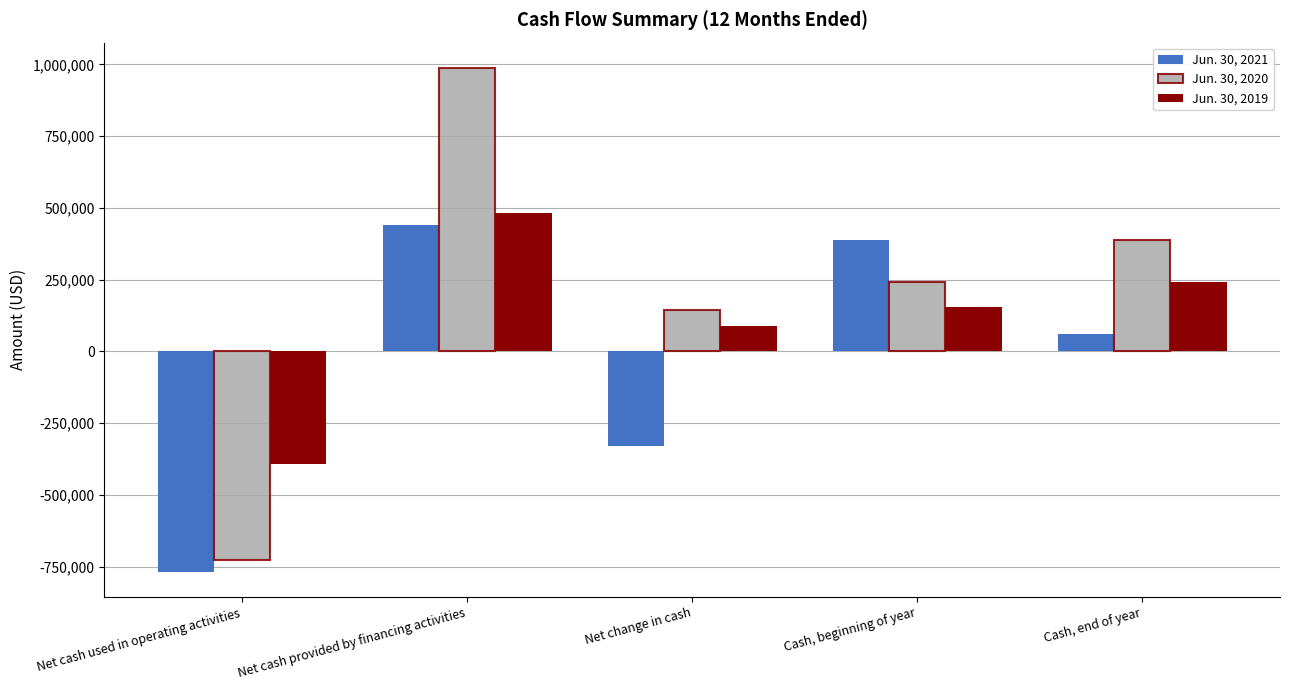

How many values in Jun. 30, 2021 are below zero?

2